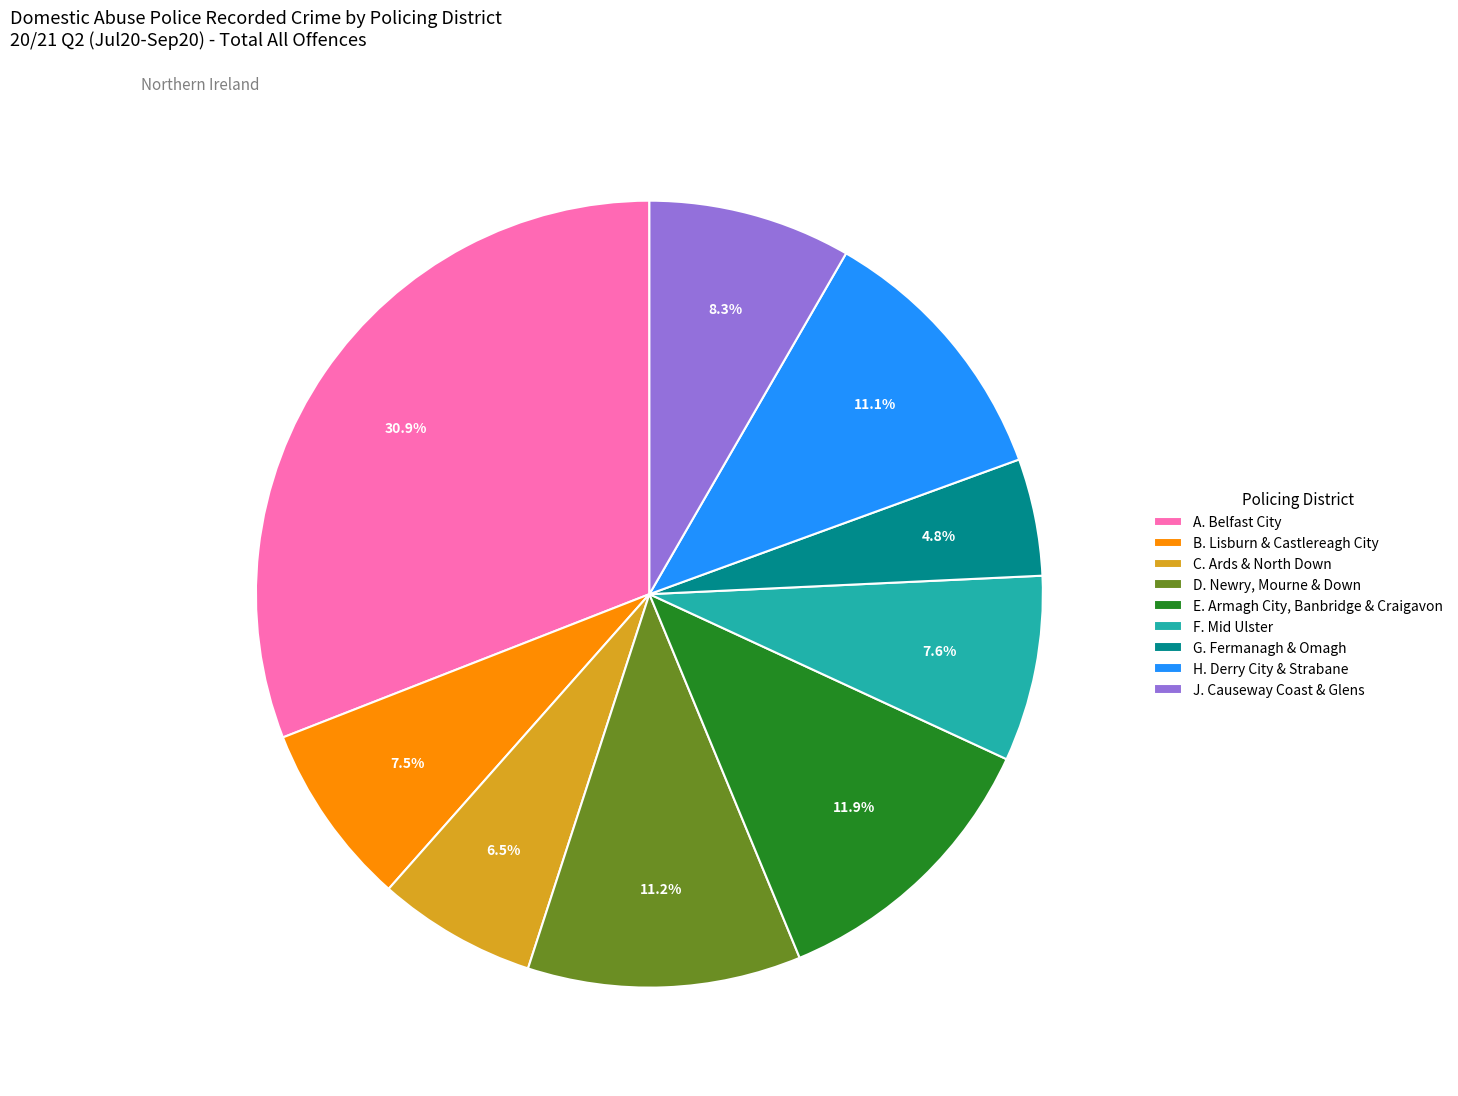

How many slices are in this pie chart?

9